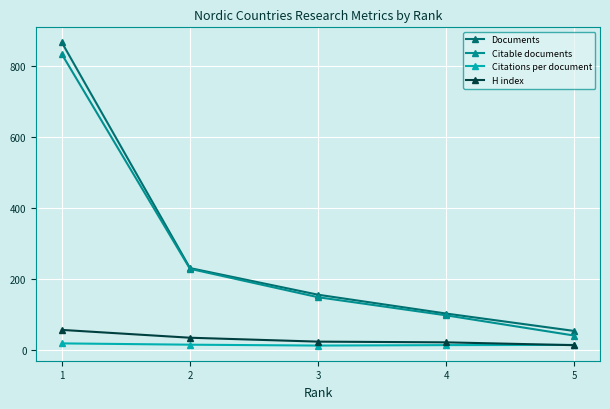

How many data points does each series have?

5